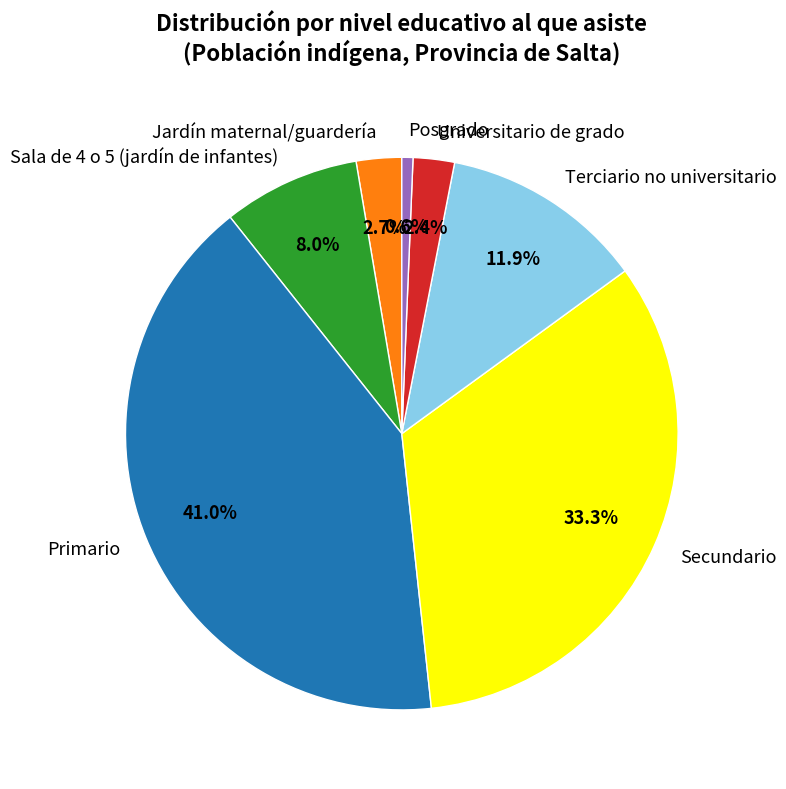

To the nearest percent, what is the difference between the Secundario and Terciario no universitario slice percentages?

21%